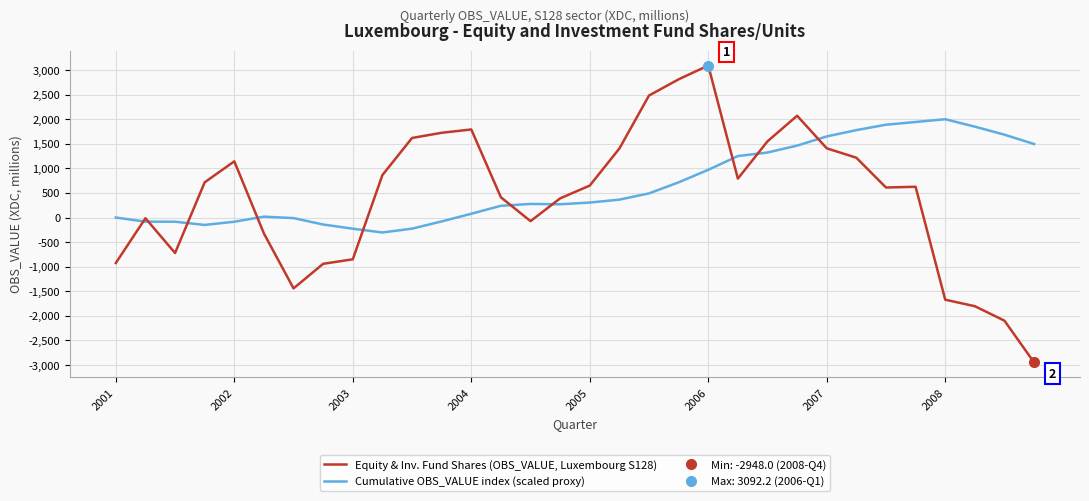

What is the maximum value for Equity & Inv. Fund Shares (OBS_VALUE, Luxembourg S128)?

3092.2